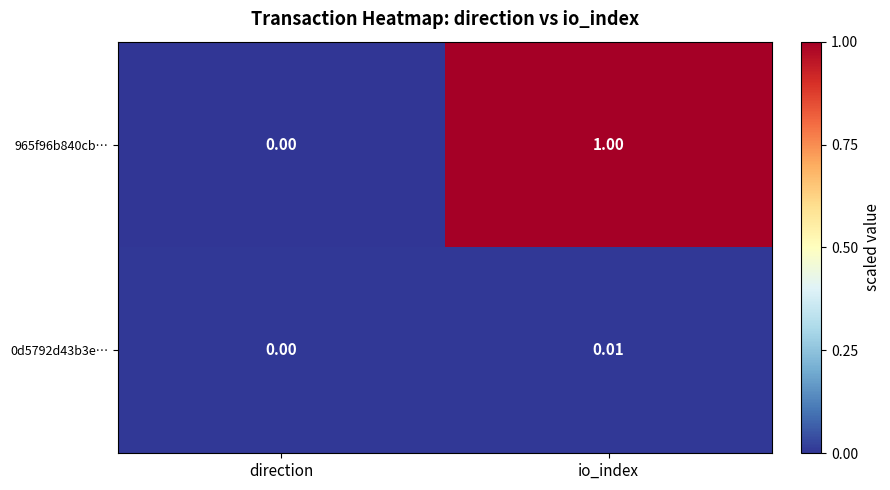

Rank the categories by 0d5792d43b3e… value from lowest to highest.

direction, io_index